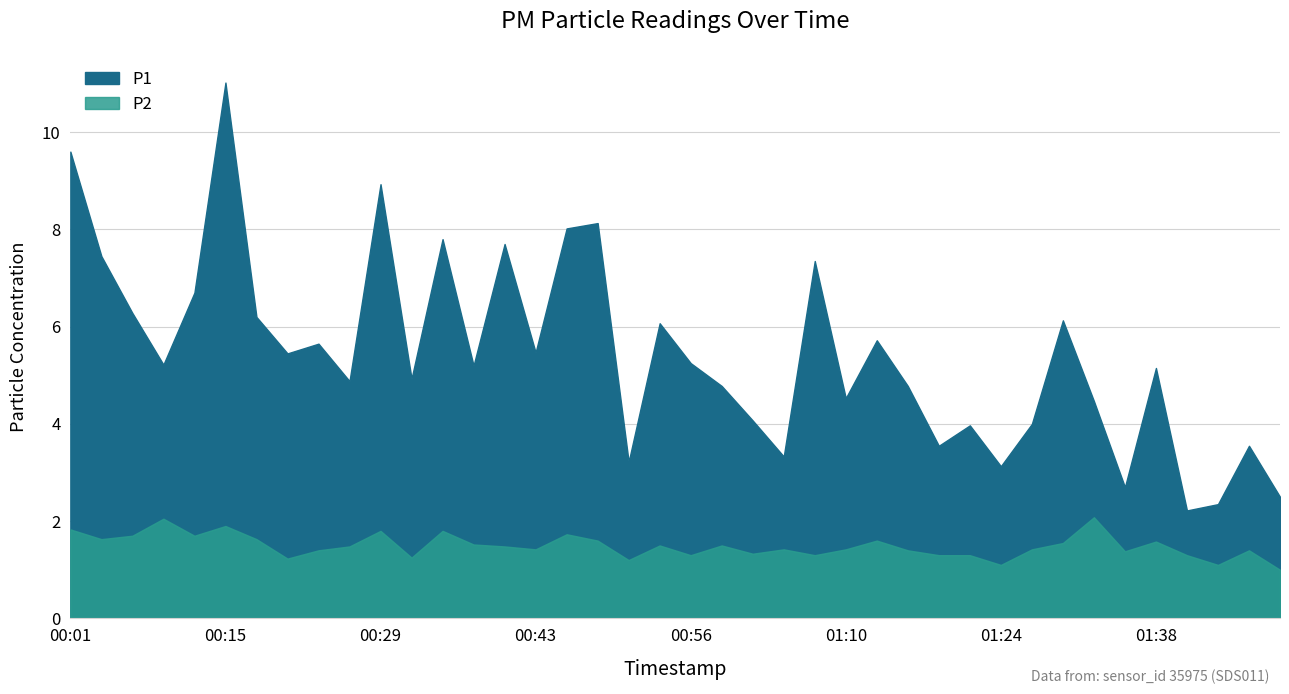

What is the difference between the highest and lowest values at 01:18?

2.2